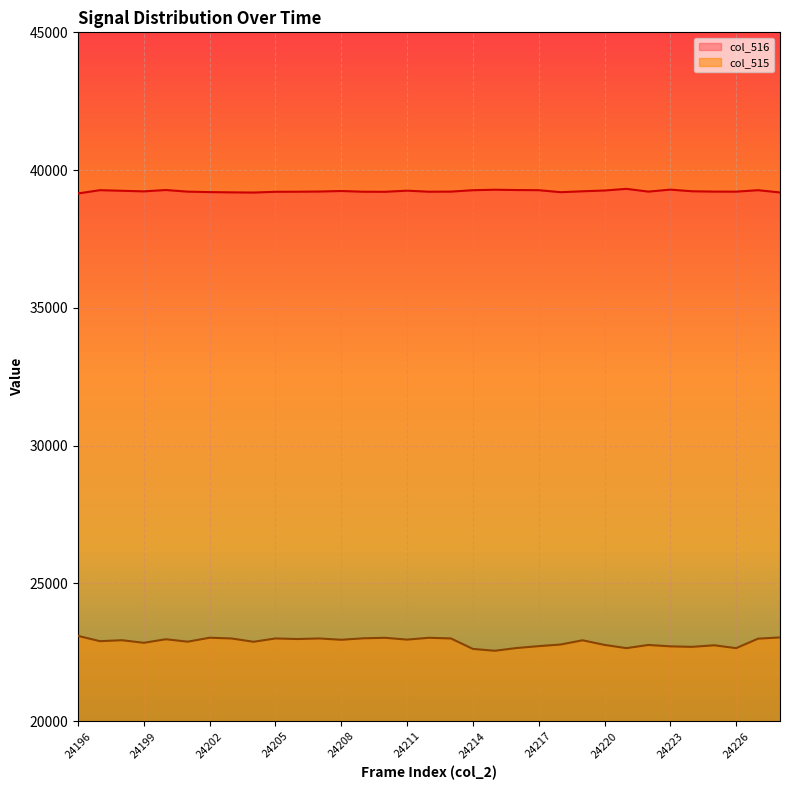

True or false: col_516 and col_515 intersect in this chart.

False